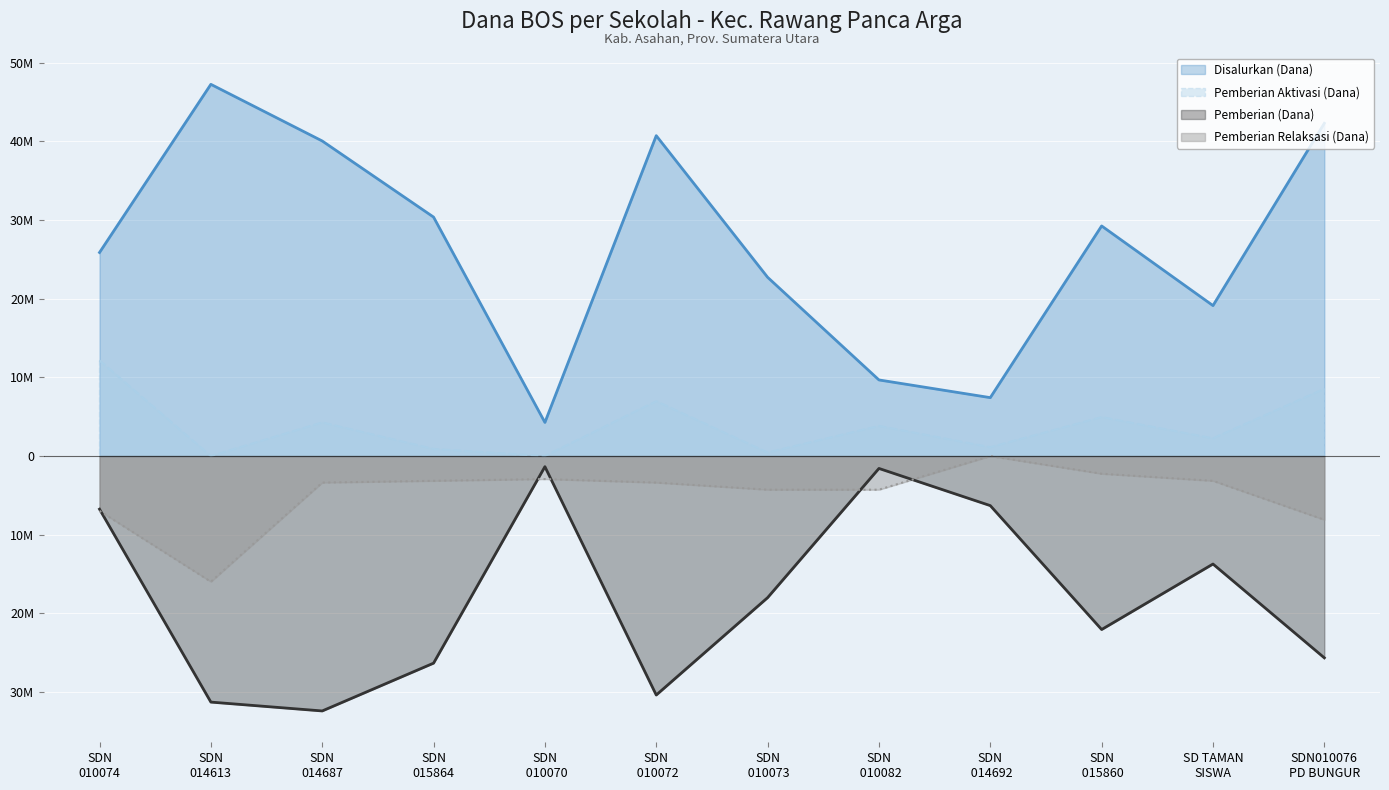

The Pemberian (Dana) series shows -5622778 at SDN 015860. True or false?

False